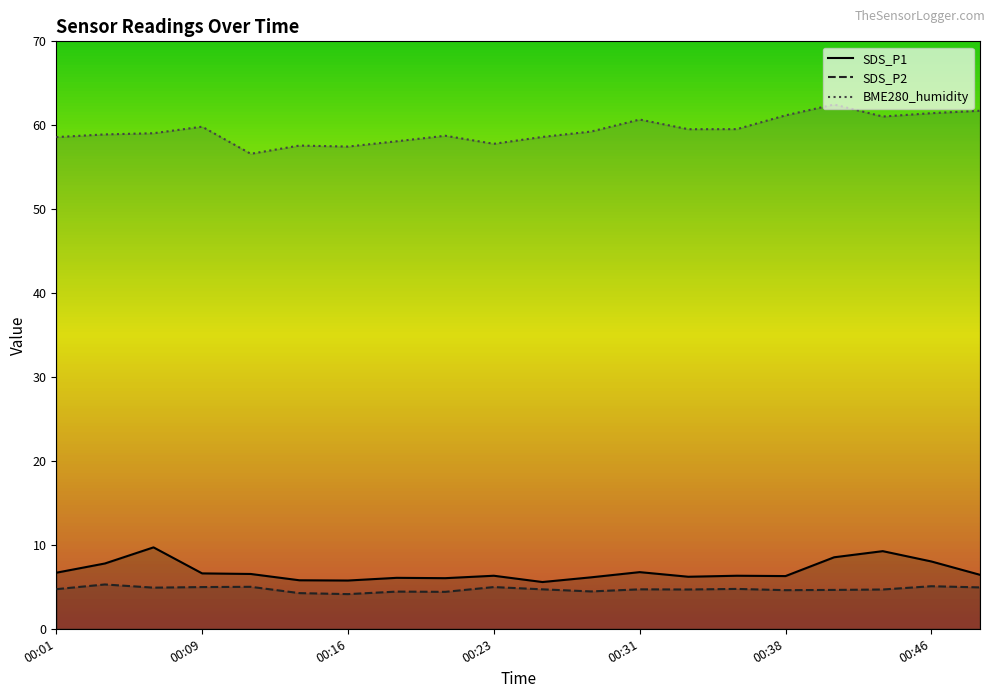

What is the maximum value for SDS_P2?

5.3